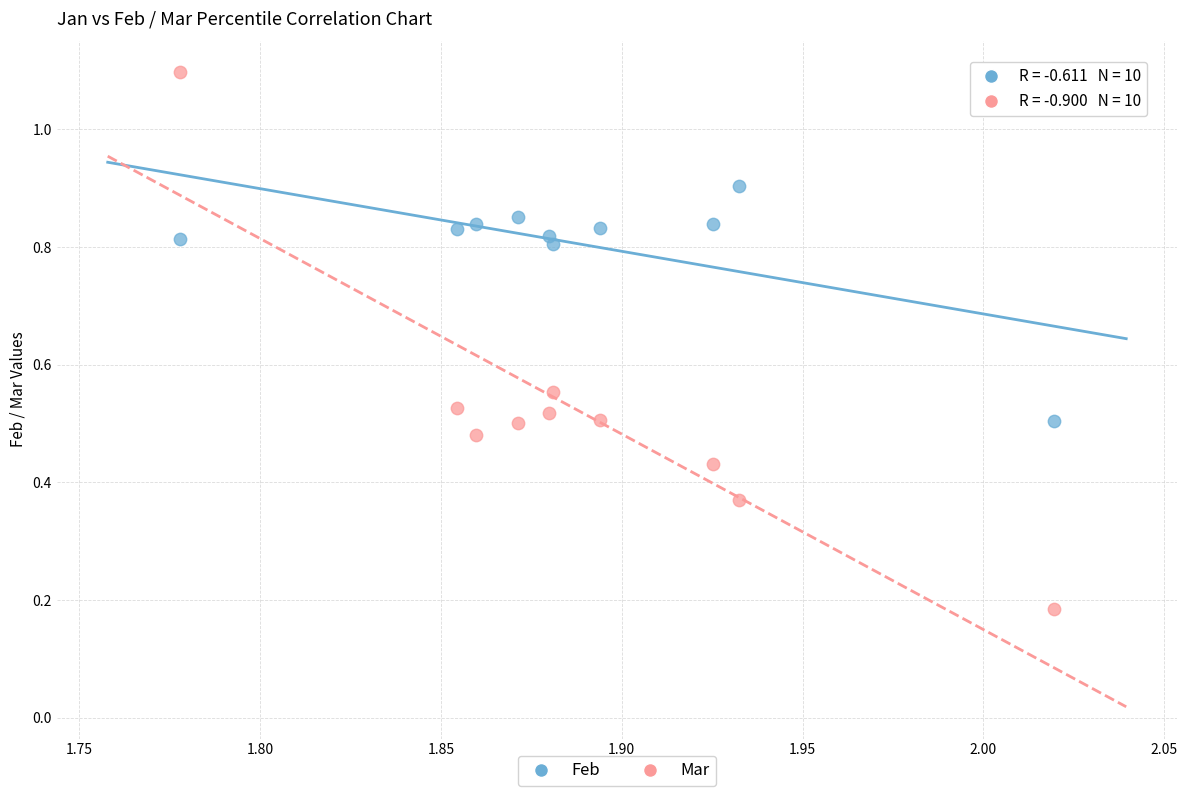

Which series has the largest Y range (max minus min)?

Mar